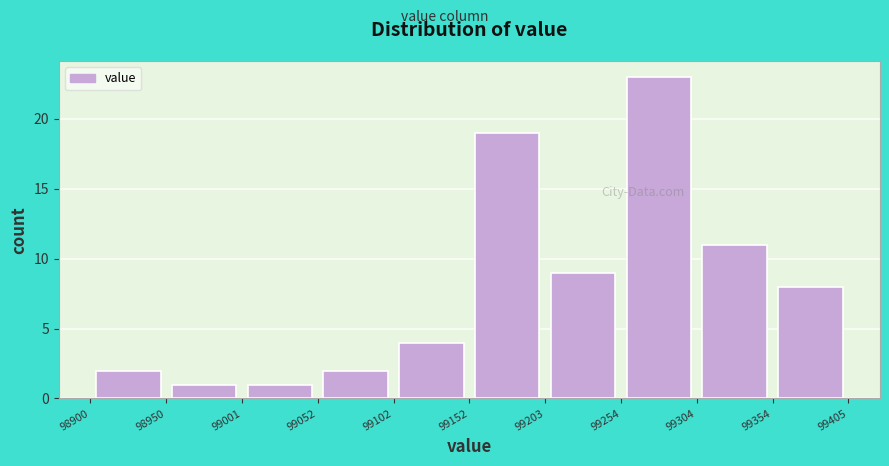

Reading left to right, transcribe this chart: for each bar, give the range it covers on the x-axis and its height. The values are not printed on the chart, so give them approximately, as read against the axis.

98900 to 98950: 2
98950 to 99001: 1
99001 to 99052: 1
99052 to 99102: 2
99102 to 99152: 4
99152 to 99203: 19
99203 to 99254: 9
99254 to 99304: 23
99304 to 99354: 11
99354 to 99405: 8